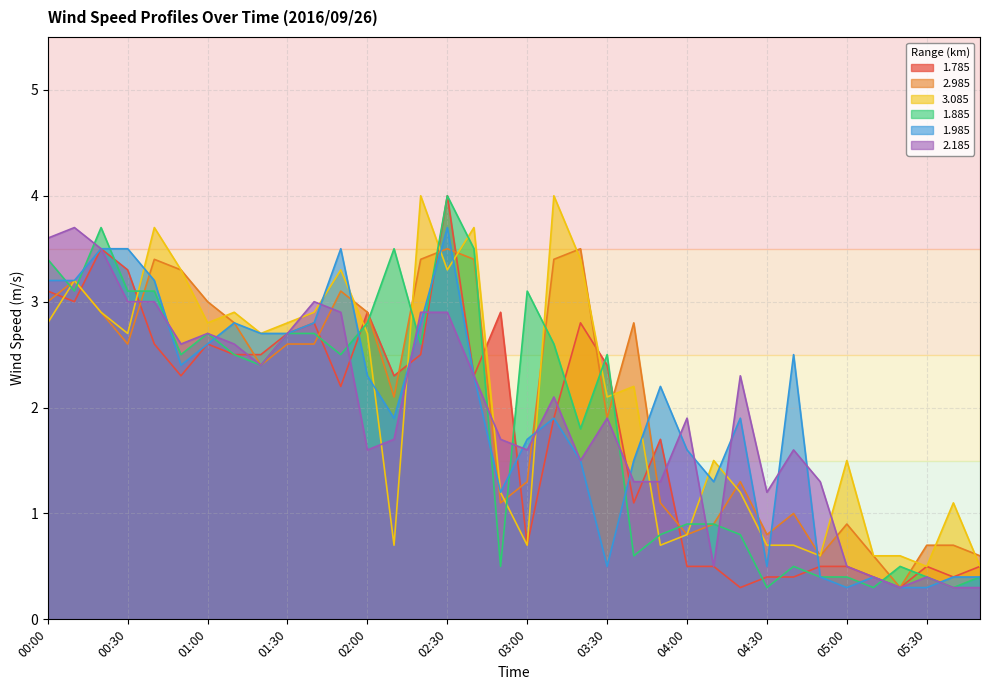

Which series has the largest range (max minus min)?

1.785